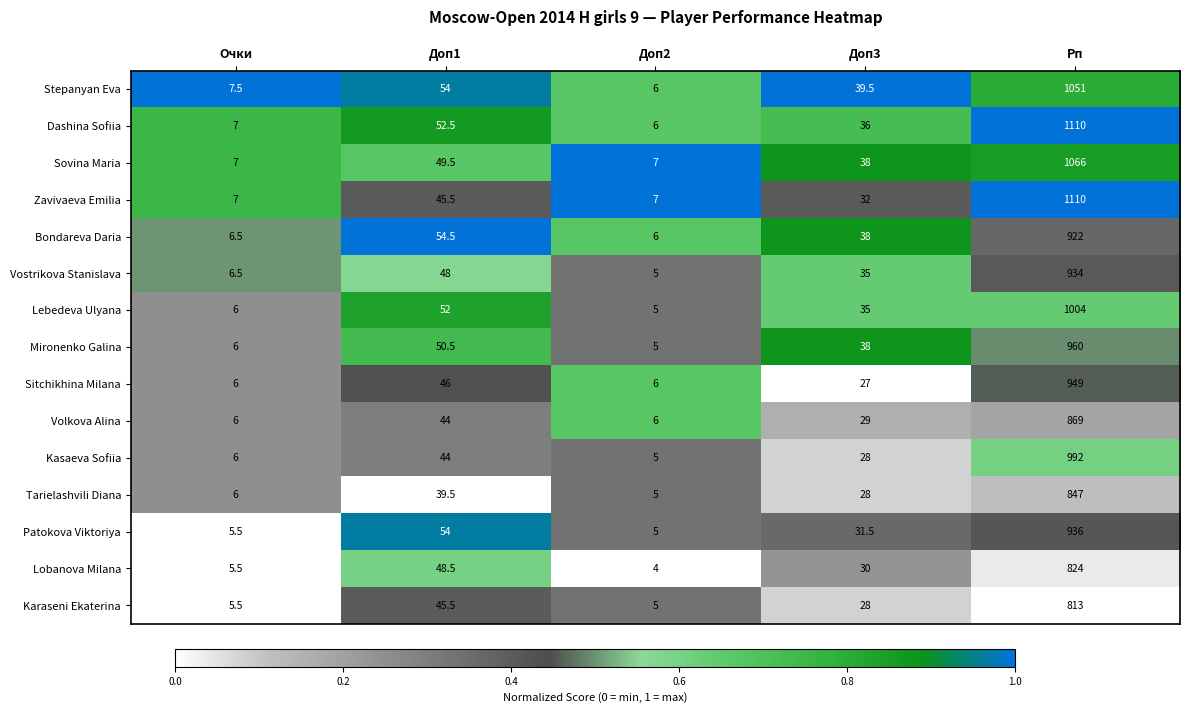

The Volkova Alina series shows 9.0 at Доп2. True or false?

False